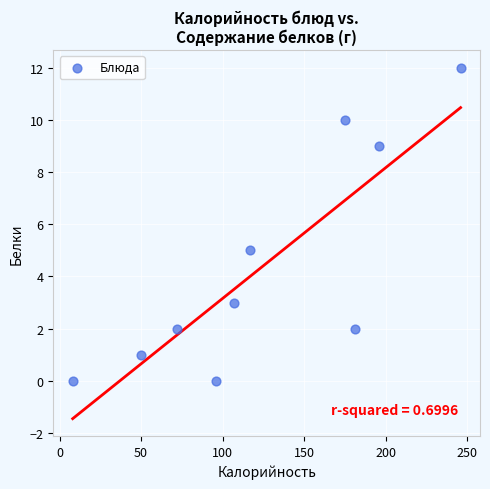

What is the range of Y values (max minus min)?

12